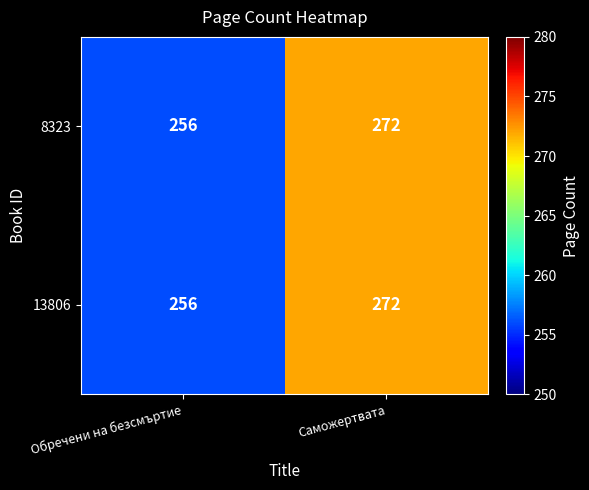

What is the sum of the 13806 values at Саможертвата and Обречени на безсмъртие?

528